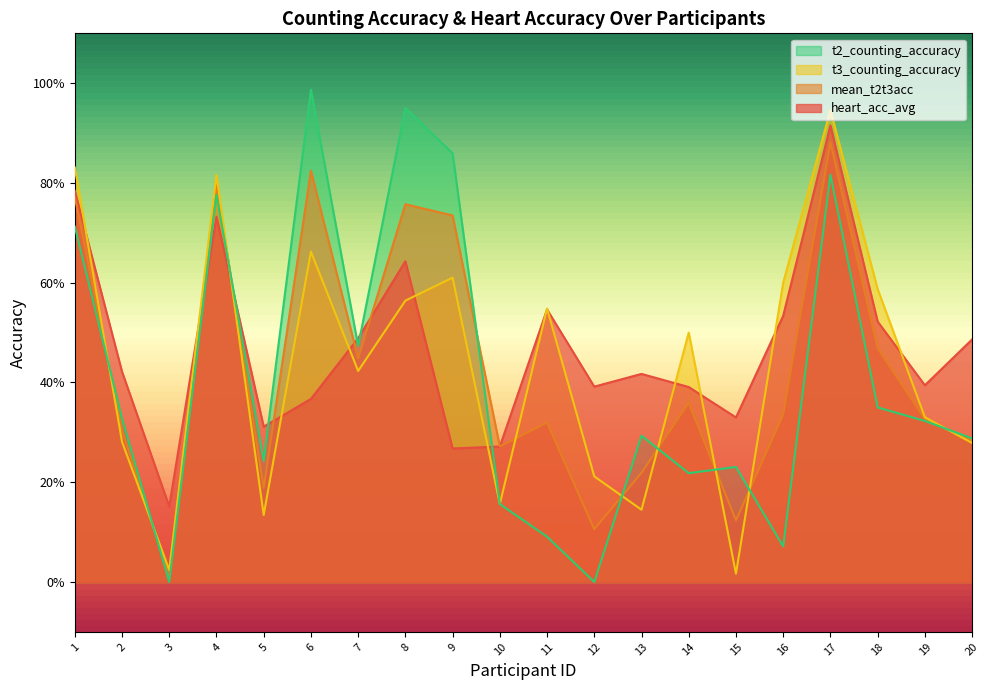

How many lines are shown in the chart?

4